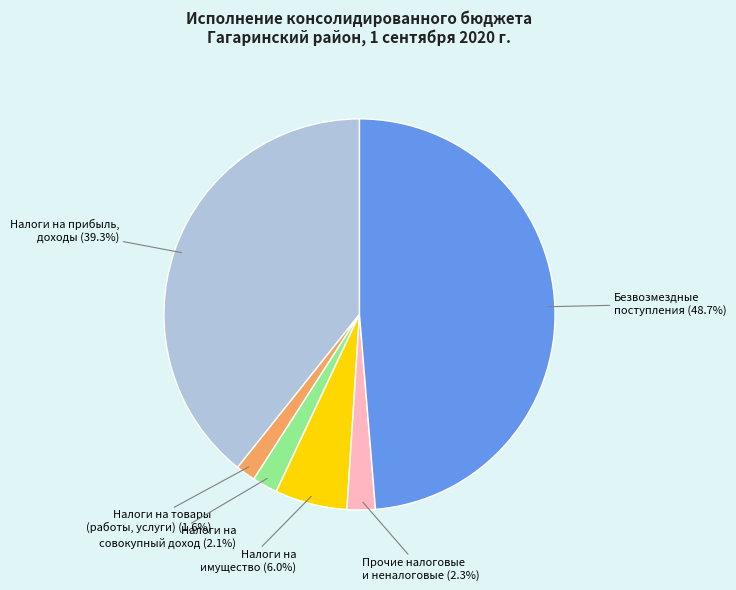

Rank the categories by value from highest to lowest.

Безвозмездные поступления, Налоги на прибыль, доходы, Налоги на имущество, Прочие налоговые и неналоговые, Налоги на совокупный доход, Налоги на товары (работы, услуги)